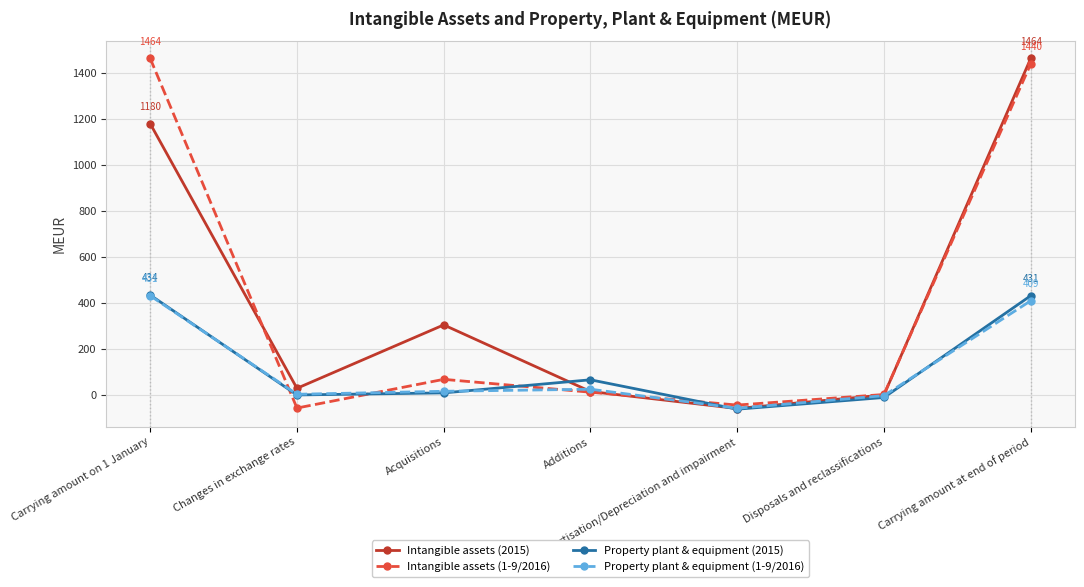

Which series changed the most between Acquisitions and Amortisation/Depreciation and impairment?

Intangible assets (2015)